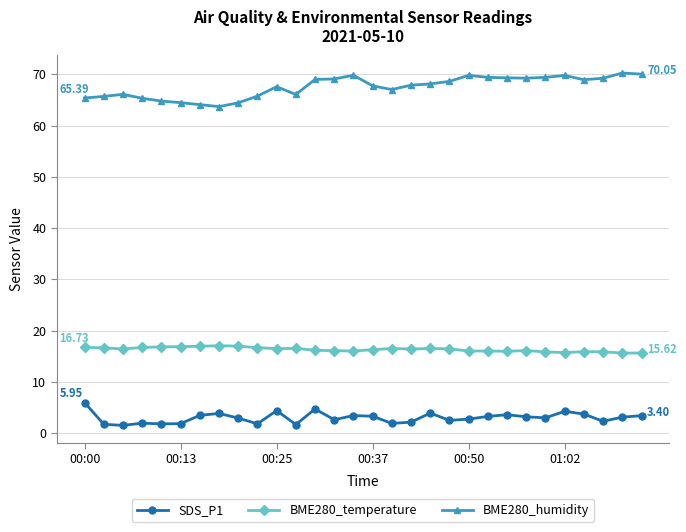

List the series in order of their overall mean, lowest first.

SDS_P1, BME280_temperature, BME280_humidity